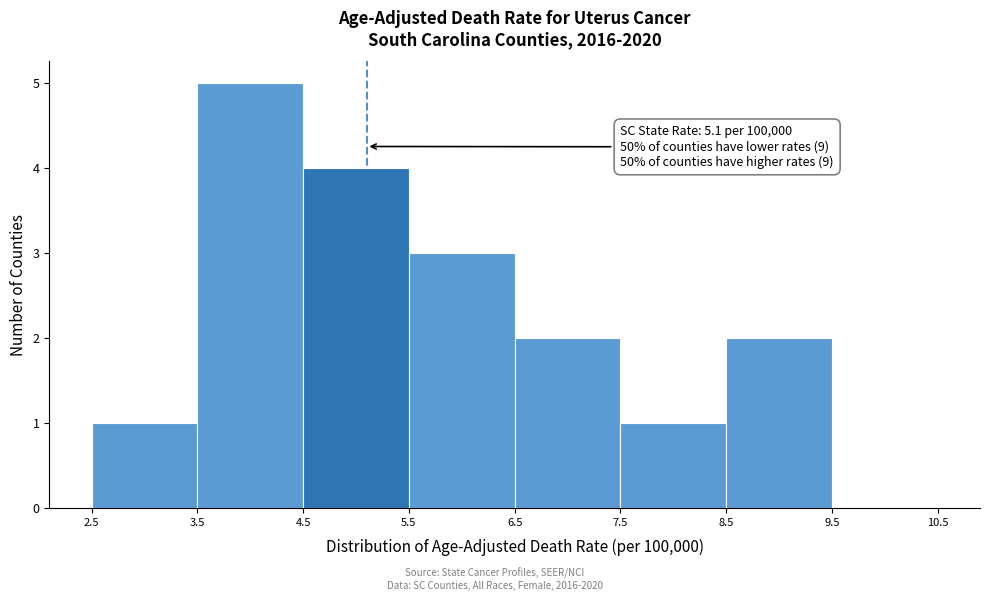

Over which range of the x-axis is the bar tallest?

3.5 to 4.5